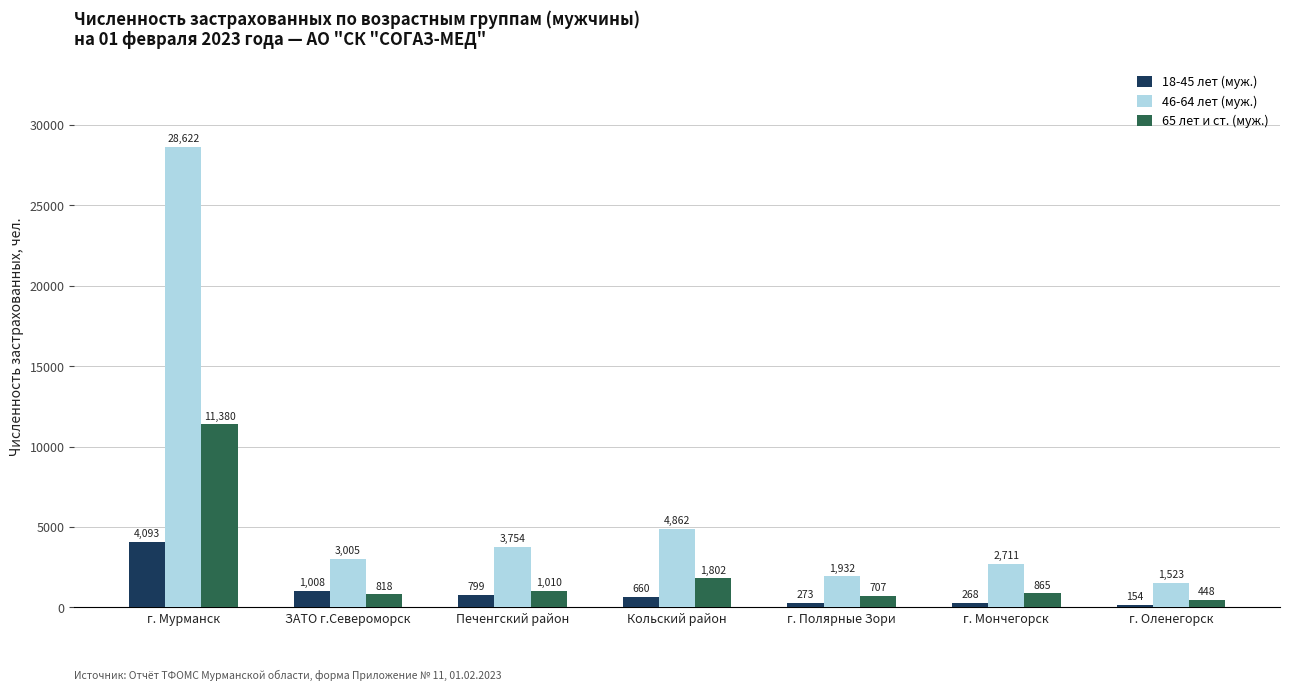

What is the greatest value displayed?

28622